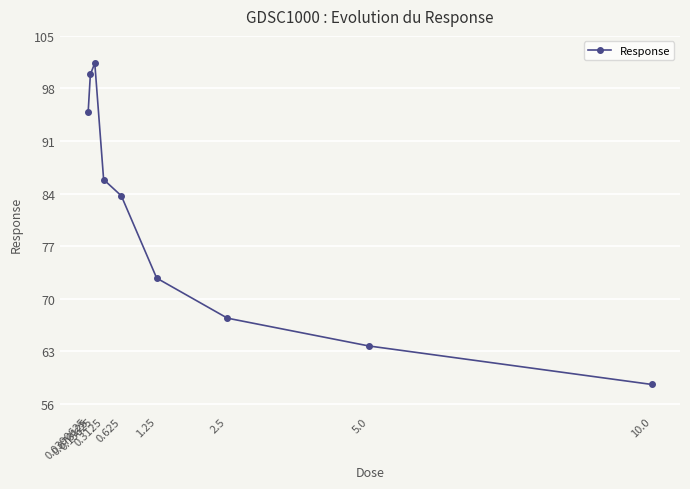

The chart shows a value of 101.4 at 0.15625. True or false?

True